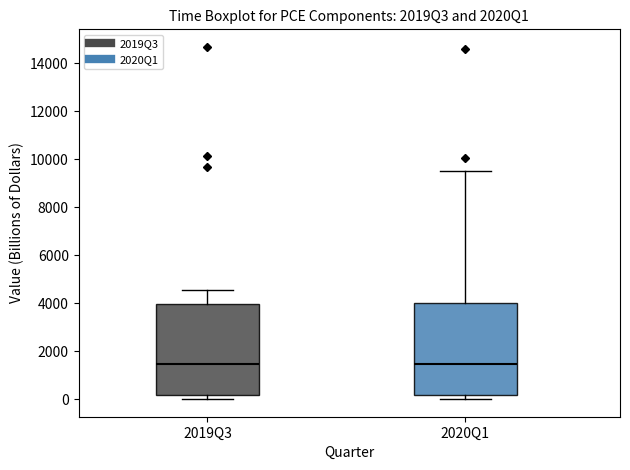

Where is the upper edge of the box for 2020Q1 on the y-axis? The values are not printed on the chart, so give them approximately, as read against the axis.

4000